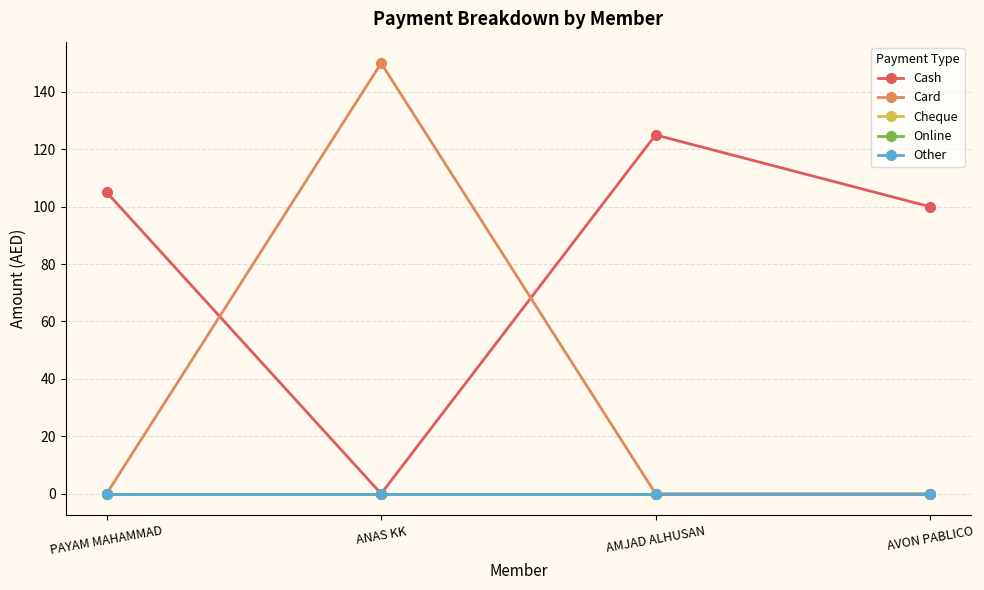

What value does the Cash series have at AVON PABLICO, to the nearest 50?

100